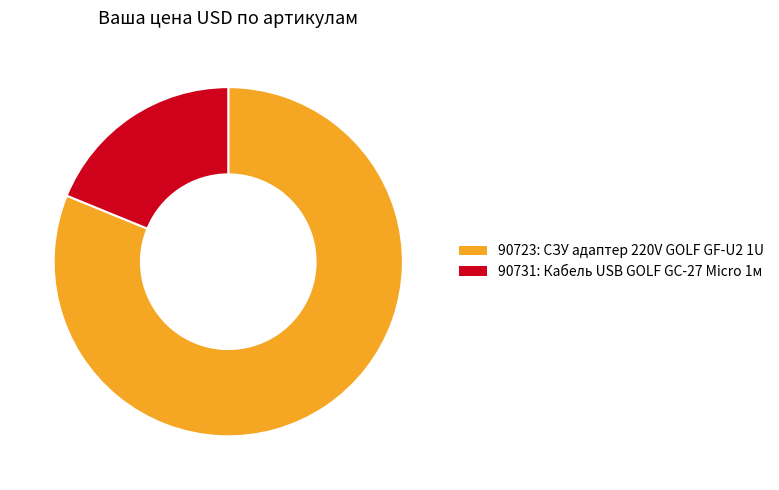

Combined, do 90731 and 90723 account for over 50%?

Yes